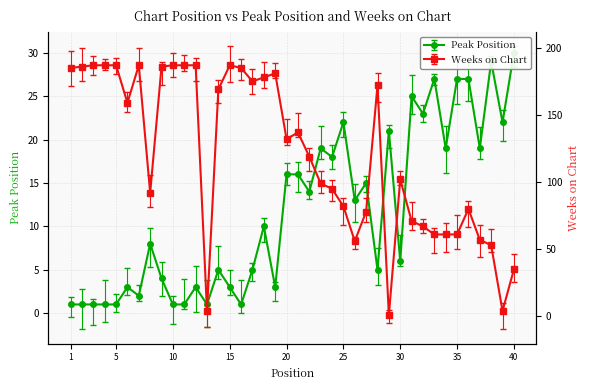

What are all the series names shown in the legend?

Peak Position, Weeks on Chart